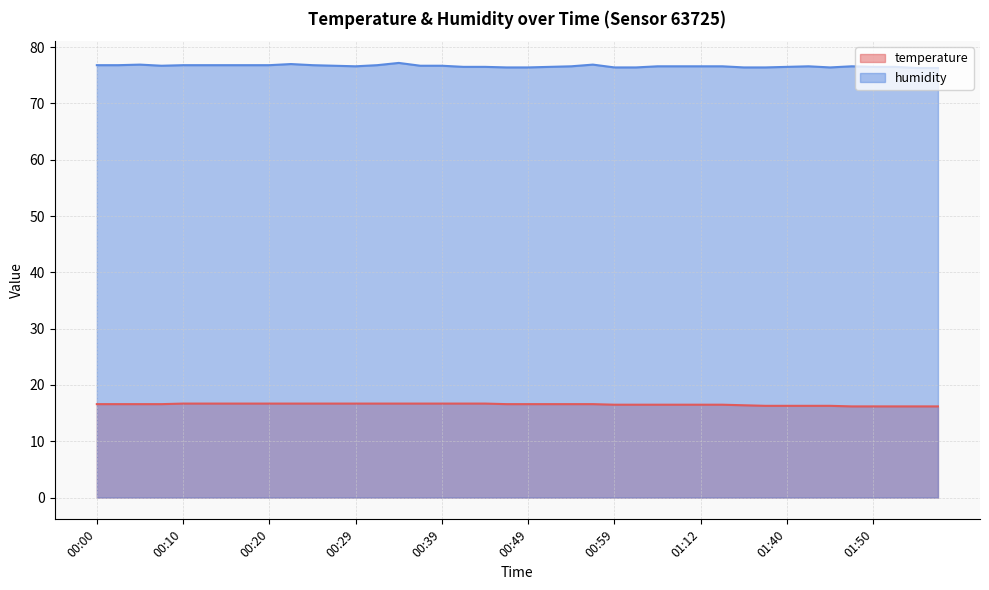

True or false: temperature and humidity intersect in this chart.

False